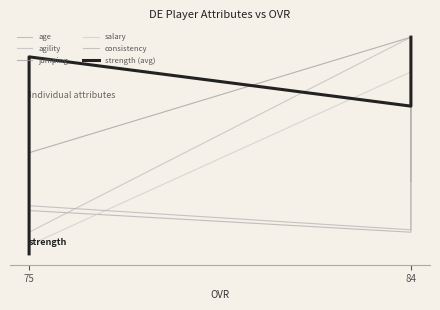

What is the total value across all series at 84?

5.1